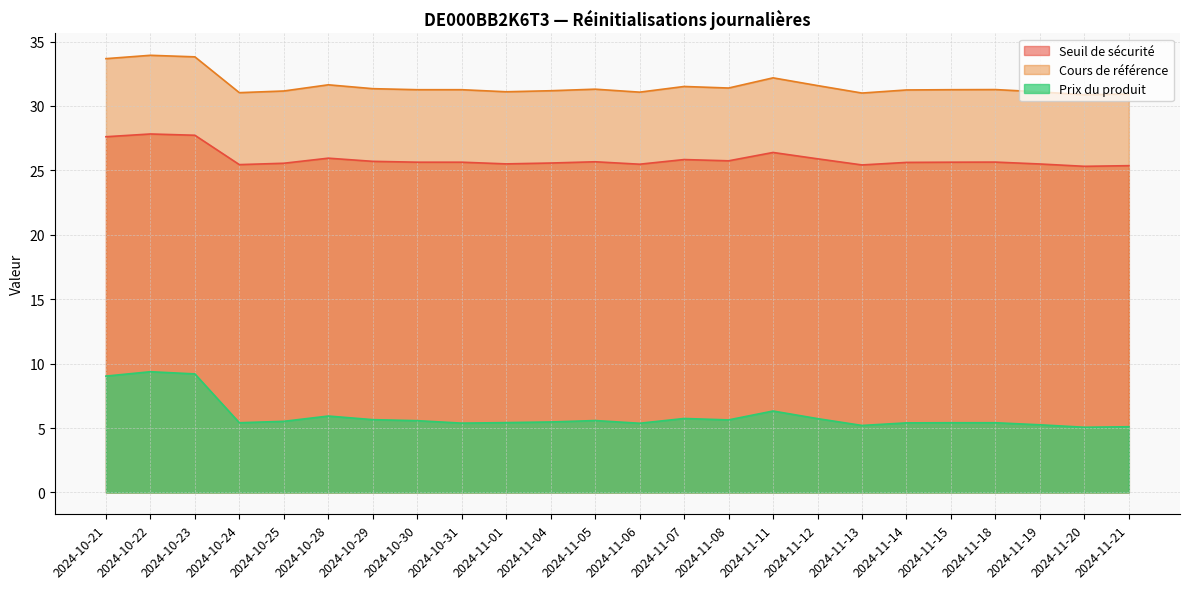

What is the minimum value for Prix du produit?

5.1